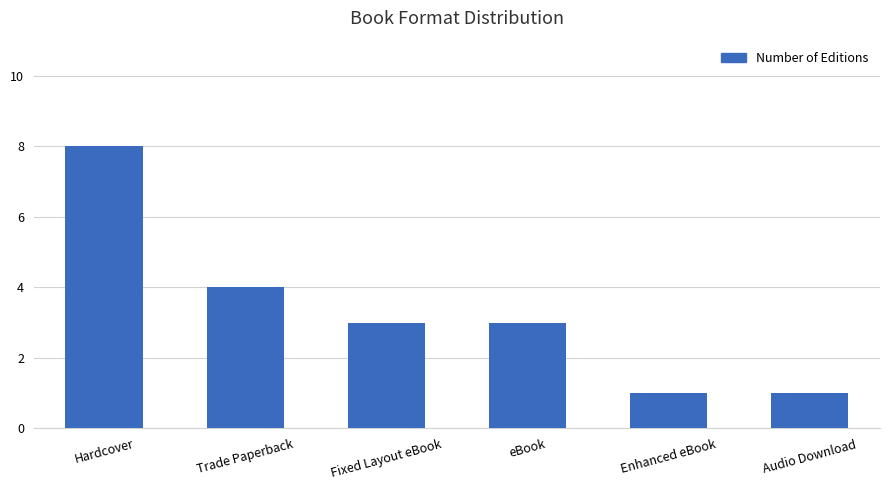

How many series are shown in this chart?

1